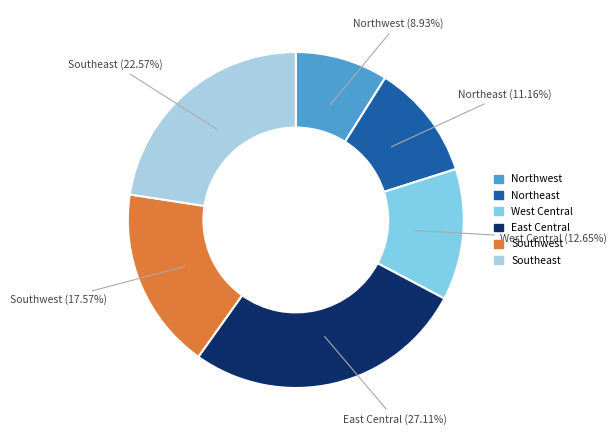

Is there any slice that represents more than half of the pie?

No